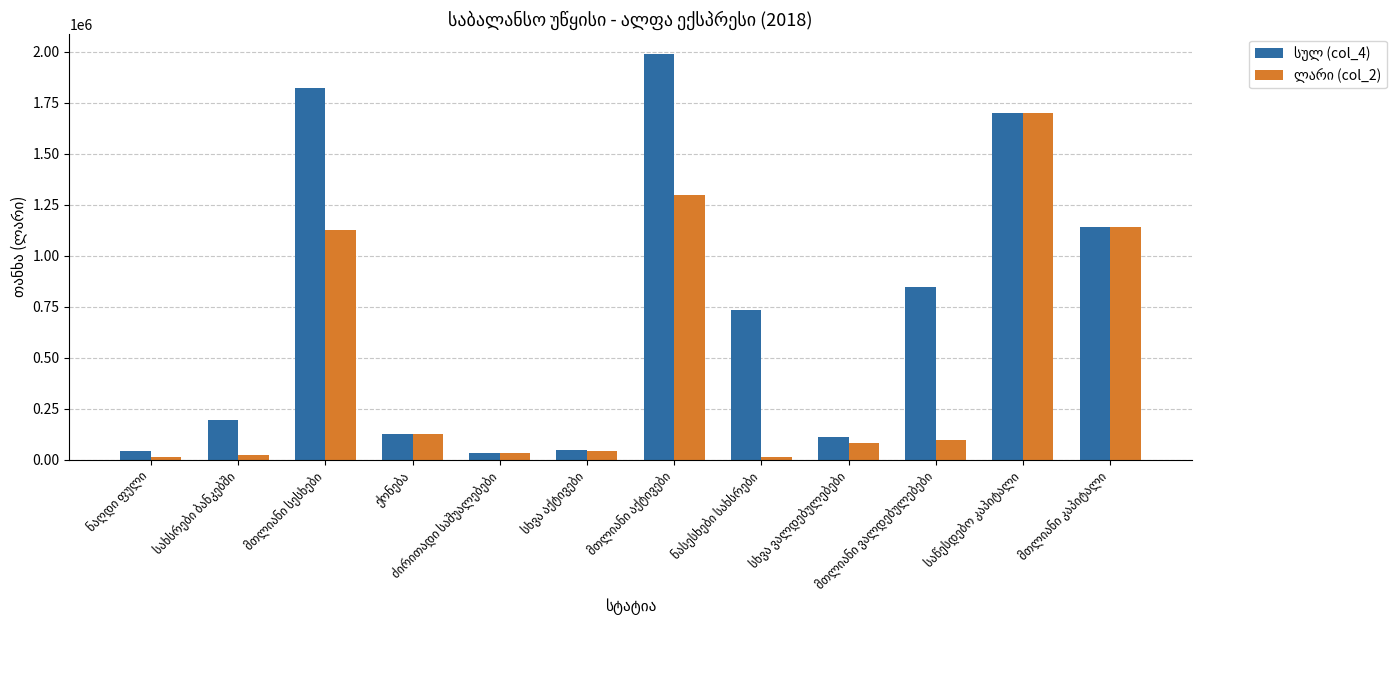

At how many categories does at least one series exceed 885351?

4